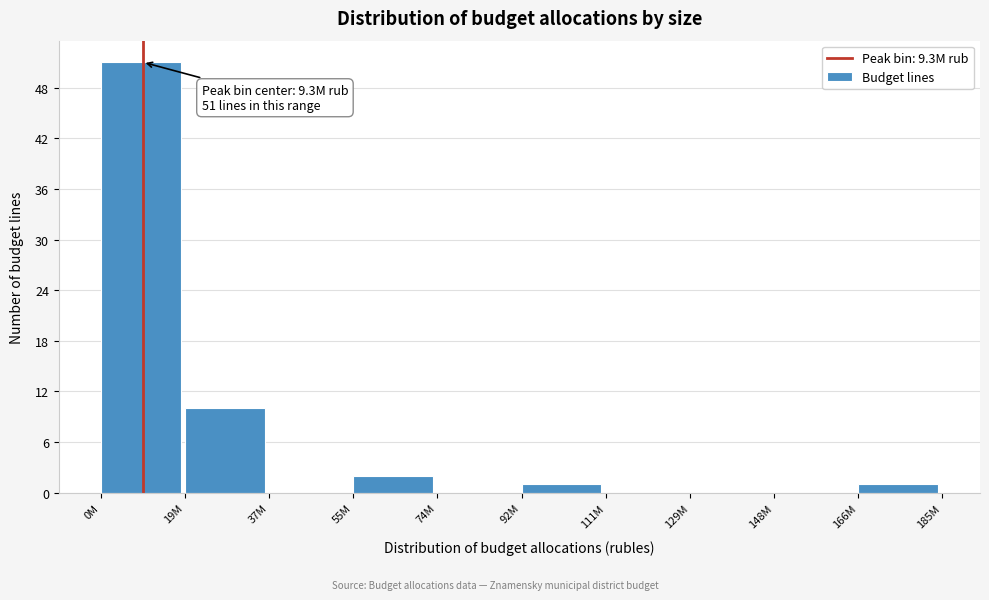

Reading left to right, extract all data points from this chart.

0M=51	19M=10	37M=0	55M=2	74M=0	92M=1	111M=0	129M=0	148M=0	166M=1